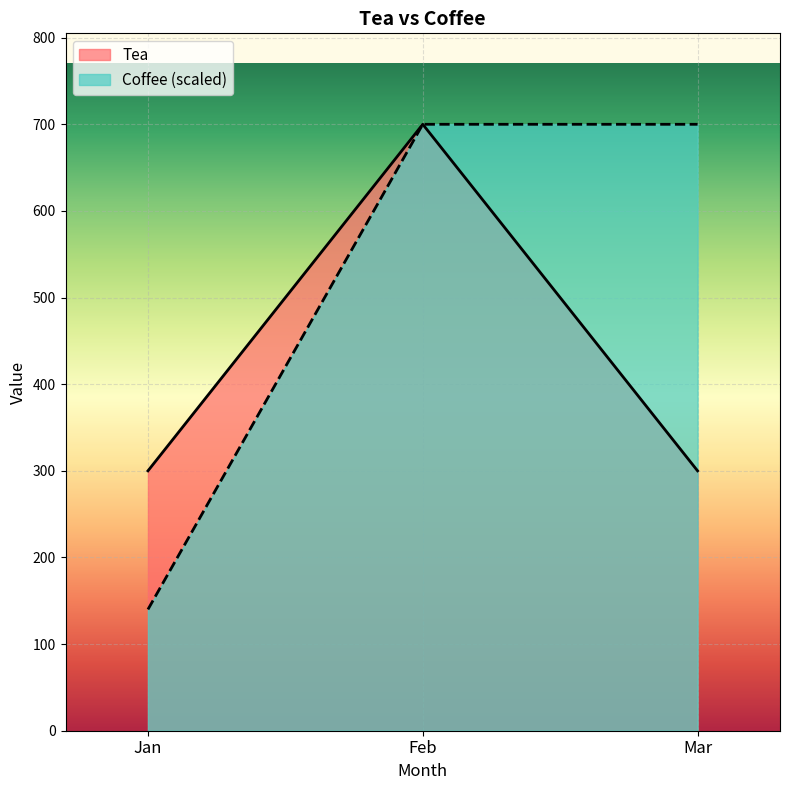

Reading left to right, list all the values displayed in this chart.

Tea: 300	700	300
Coffee: 140	700	700